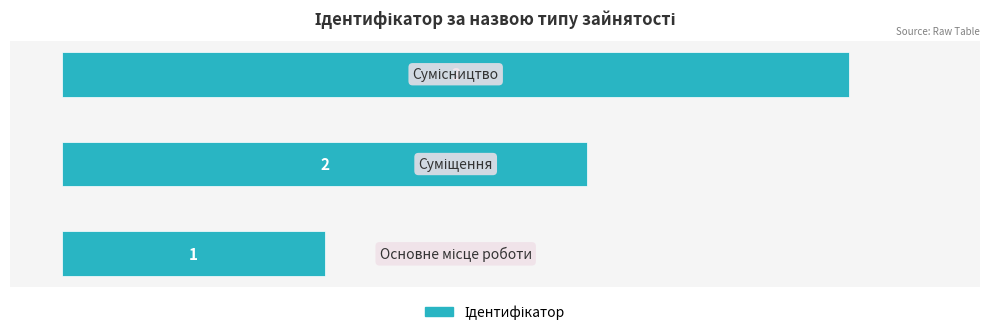

Does the chart contain any negative values?

No